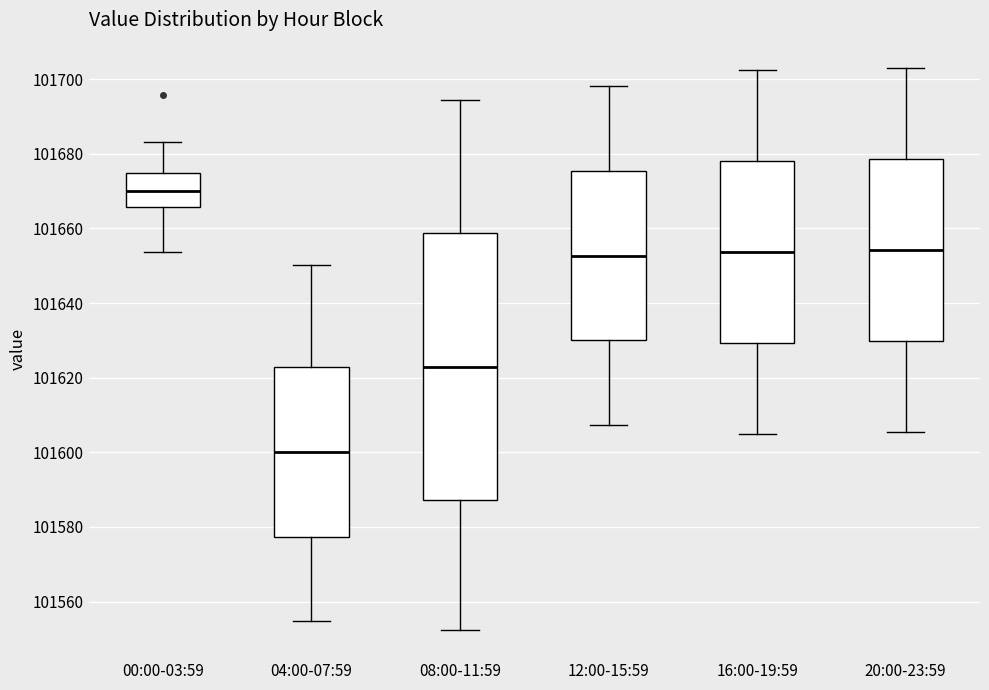

Reading left to right, read every box against the y-axis: the position of its median line, the range the box covers, and the ends of its whiskers. The values are not printed on the chart, so give them approximately, as read against the axis.

00:00-03:59: median 101670, box 101666 to 101674, whiskers 101654 to 101684
04:00-07:59: median 101600, box 101578 to 101622, whiskers 101554 to 101650
08:00-11:59: median 101622, box 101588 to 101658, whiskers 101552 to 101694
12:00-15:59: median 101652, box 101630 to 101676, whiskers 101608 to 101698
16:00-19:59: median 101654, box 101630 to 101678, whiskers 101606 to 101702
20:00-23:59: median 101654, box 101630 to 101678, whiskers 101606 to 101704